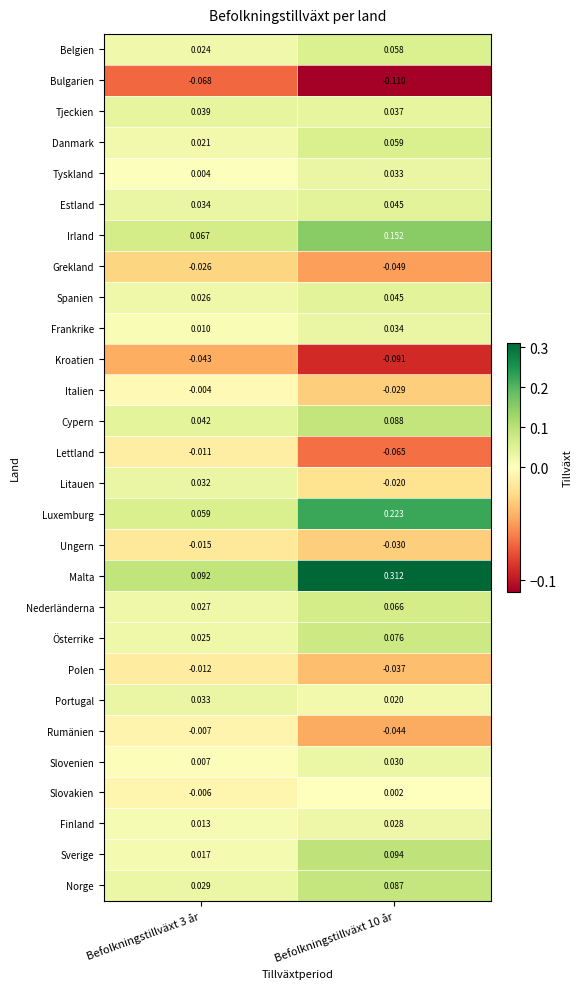

Which series has the largest total across all categories?

Malta